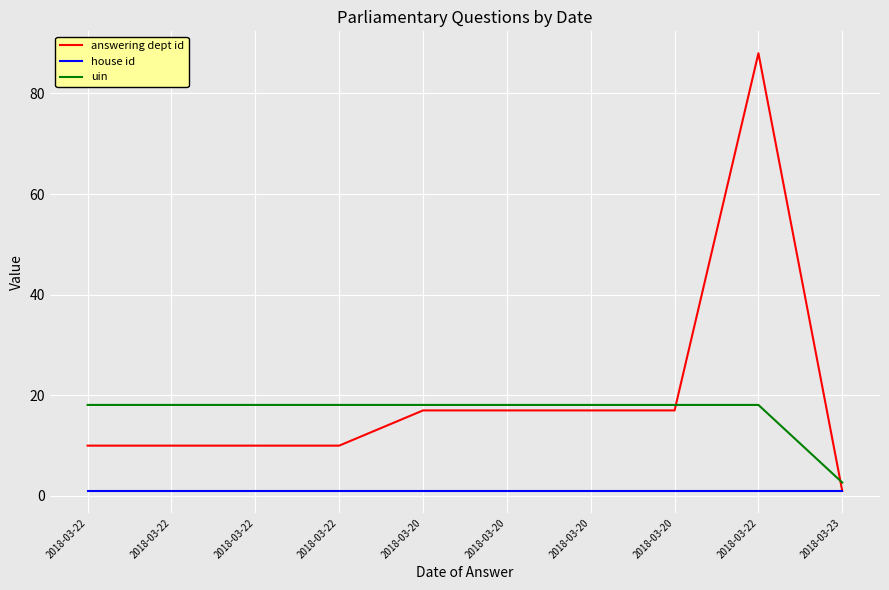

What are all the series names shown in the legend?

answering dept id, house id, uin